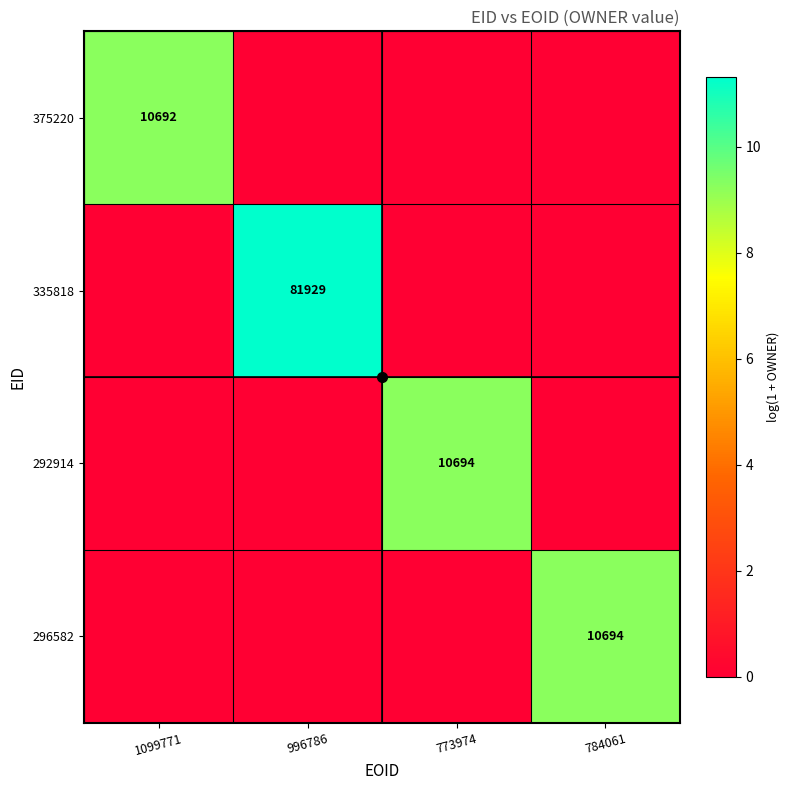

True or false: 335818 has a value of 81929 at 996786.

True